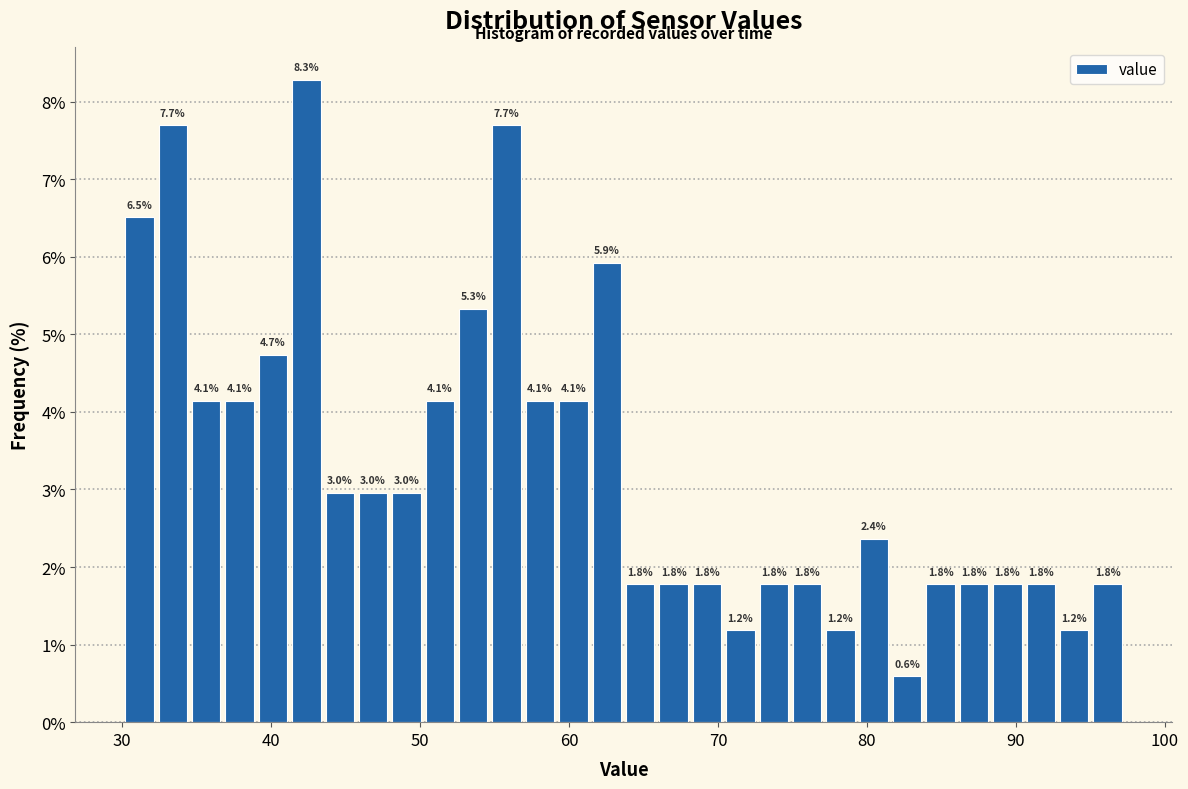

Around what value on the x-axis is the tallest bar? Give the approximate position of its centre, as read against the axis.

42